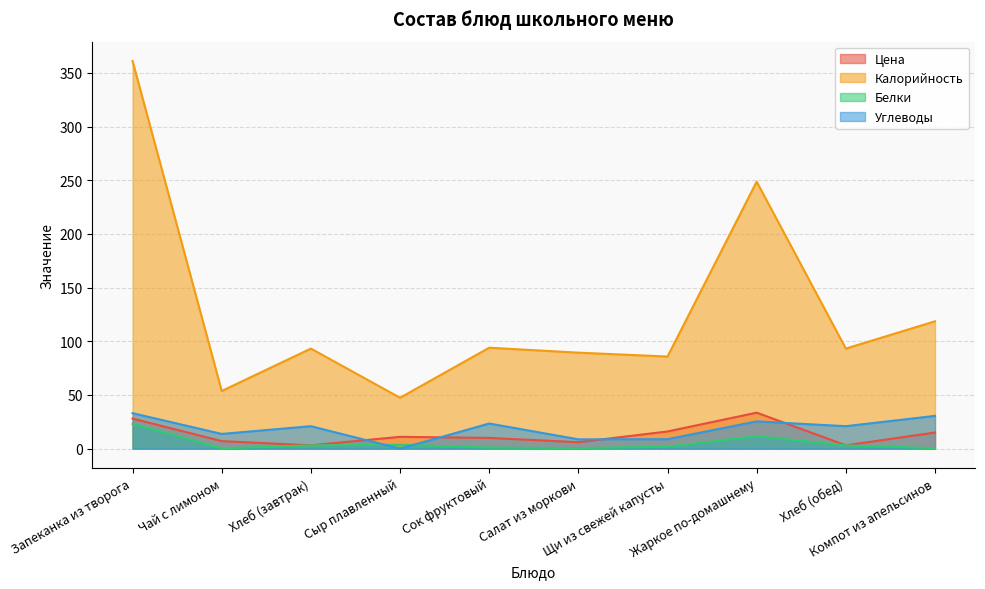

How many data points in Углеводы are above 20?

6